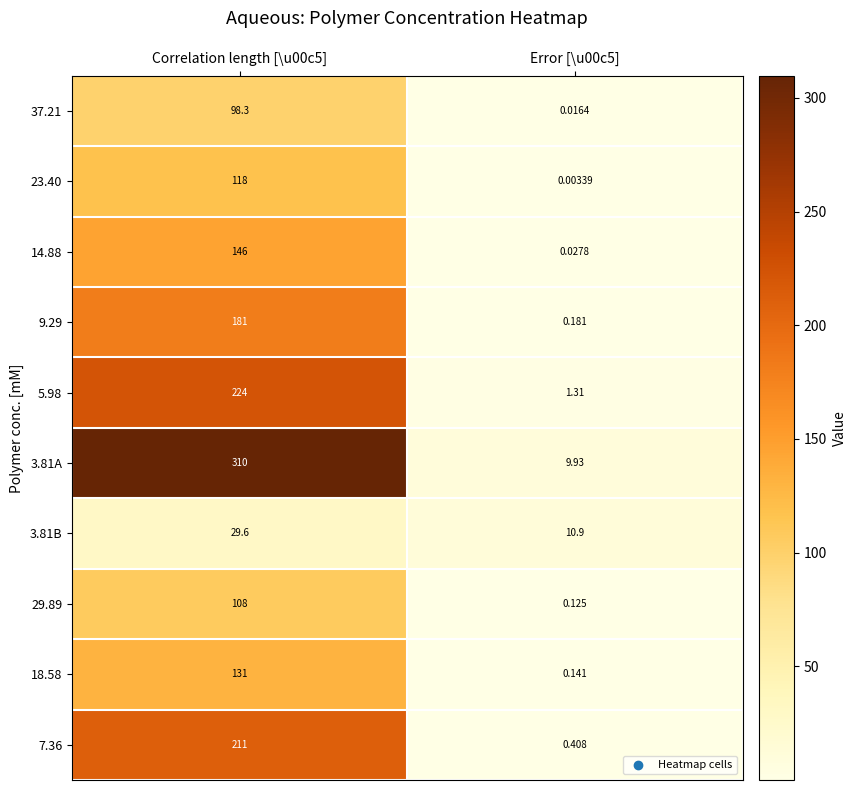

How many data points does each series have?

2